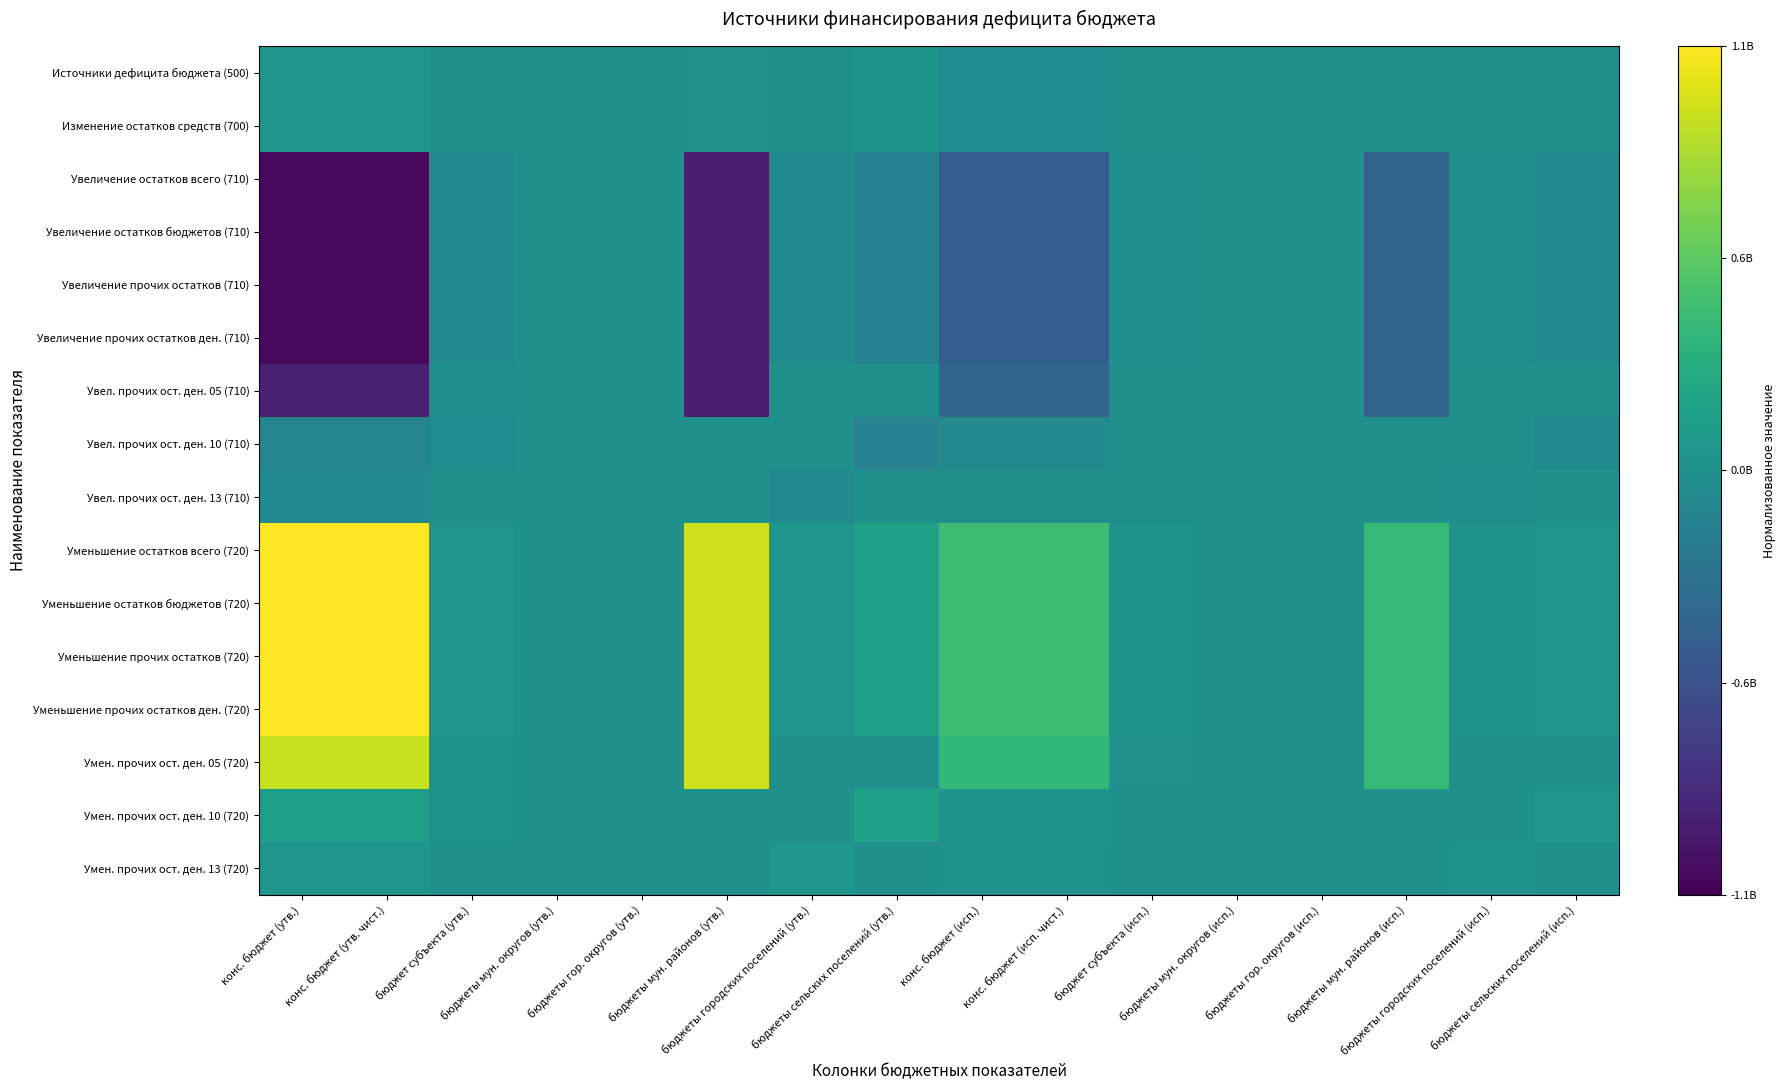

Which series has the largest range (max minus min)?

Уменьшение остатков всего (720)